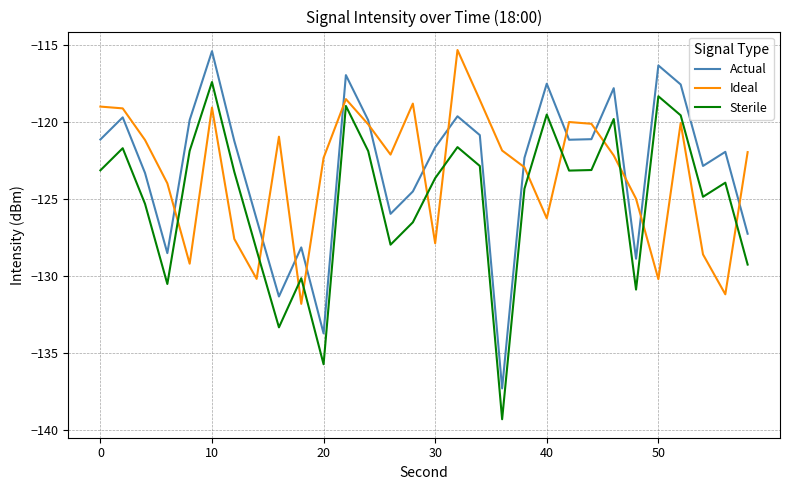

What are all the series names shown in the legend?

Actual, Ideal, Sterile